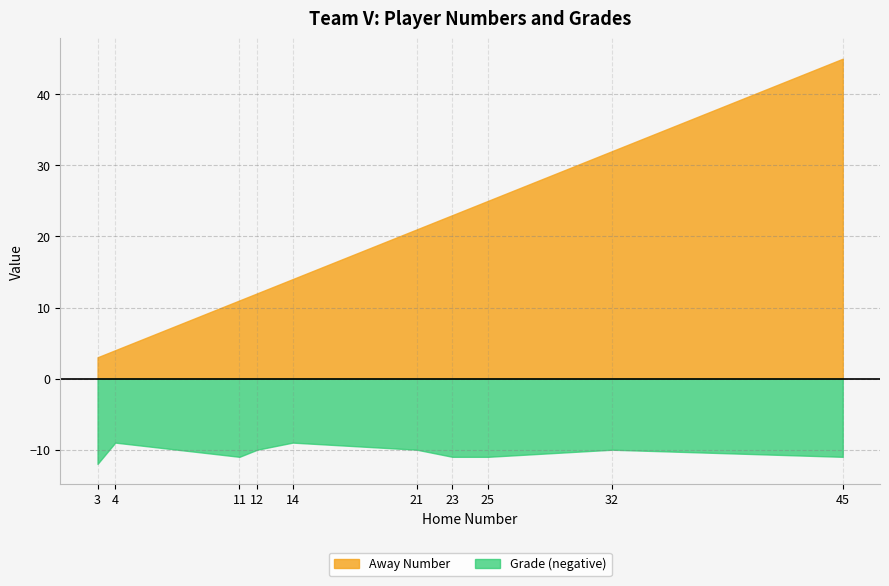

Rank the series by their average value, from lowest to highest.

Grade (negative), Away Number